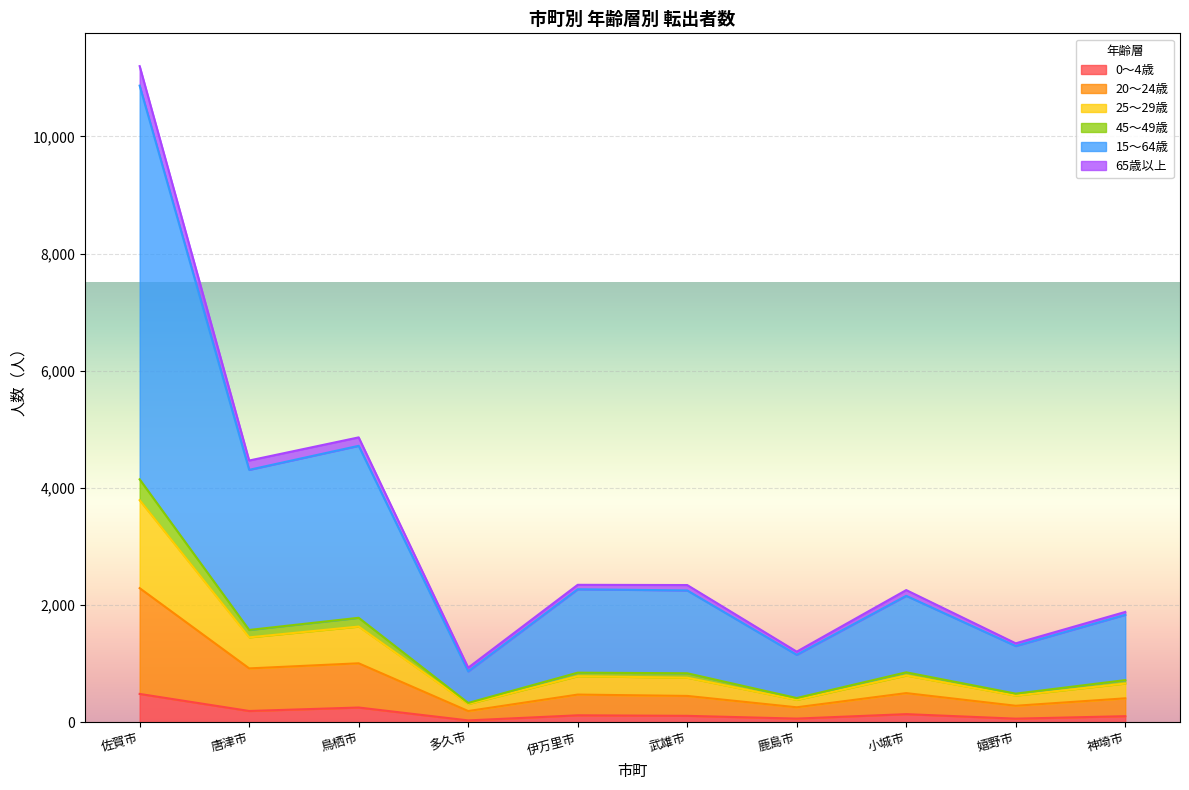

Rank the categories by 65歳以上 value from lowest to highest.

多久市, 鹿島市, 嬉野市, 神埼市, 武雄市, 伊万里市, 小城市, 唐津市, 鳥栖市, 佐賀市